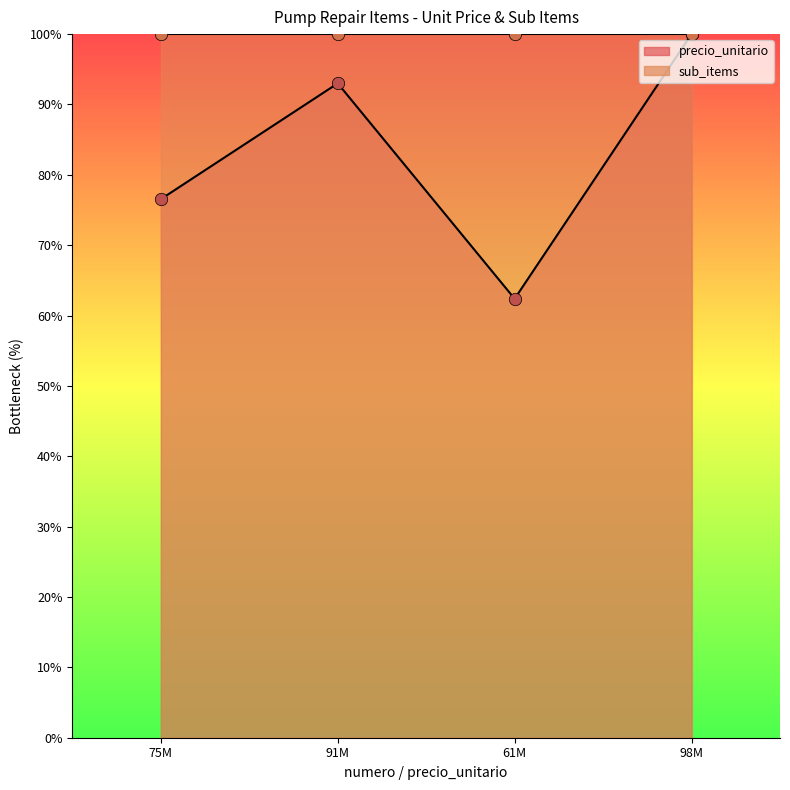

Which has a higher value, 61M or 98M?

98M